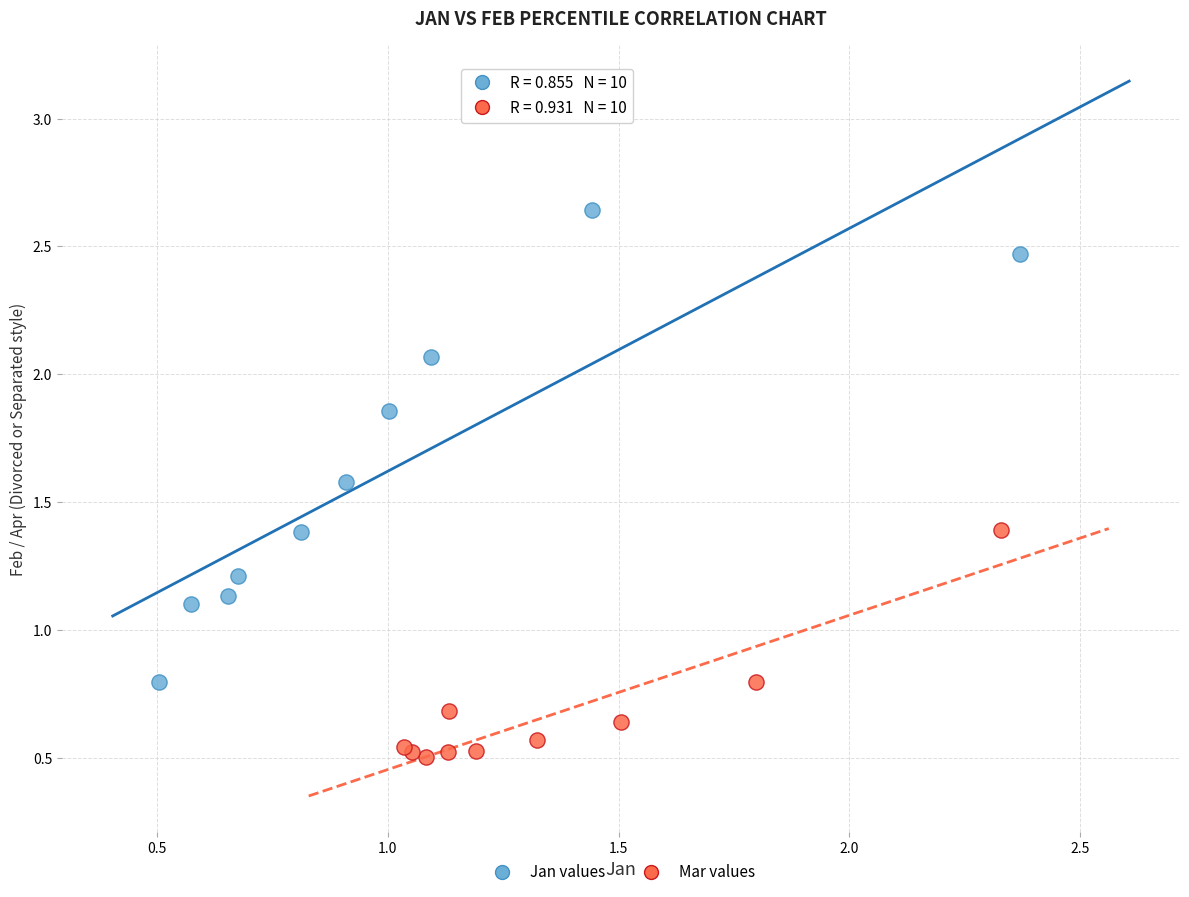

What are all the series names shown in the legend?

Jan values, Mar values